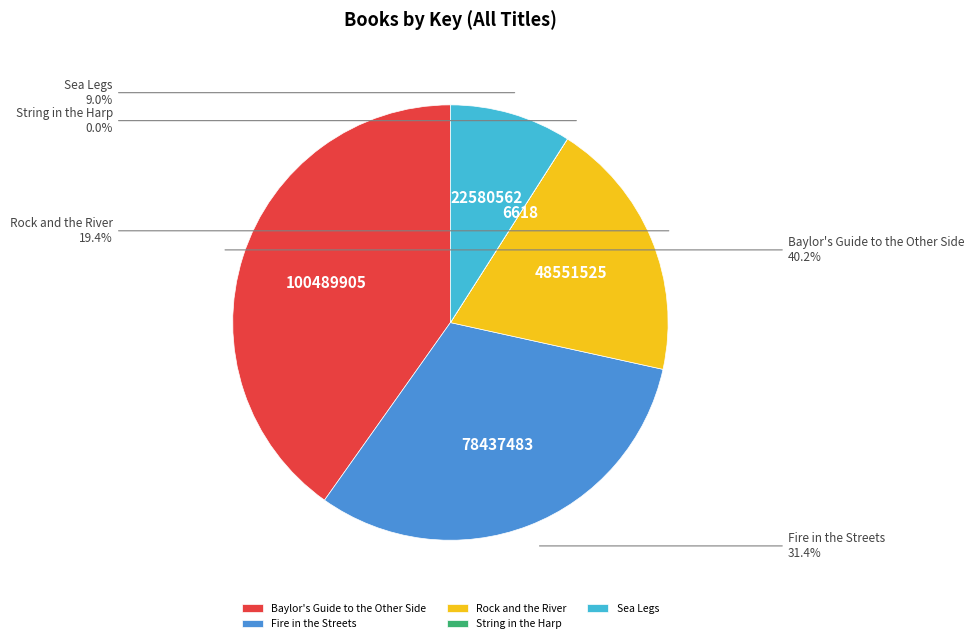

Approximately how many times larger is the value at Fire in the Streets compared to Rock and the River?

1.6